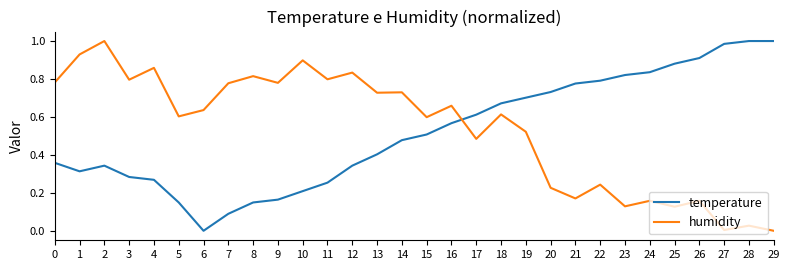

Is it true that temperature equals 1.4 at 24?

False